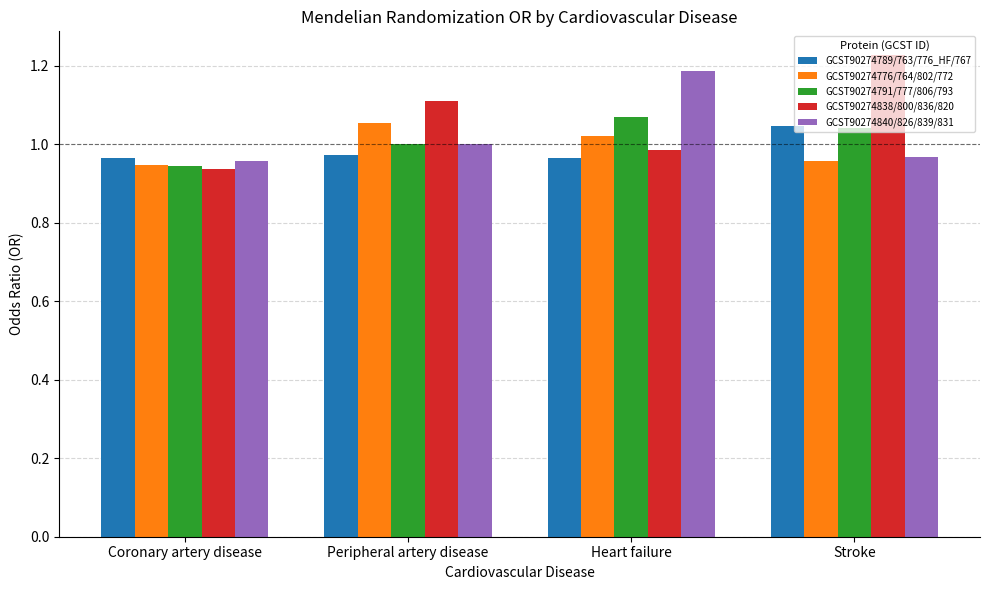

What is the sum of the GCST90274789/763/776_HF/767 values at Heart failure and Coronary artery disease?

1.9